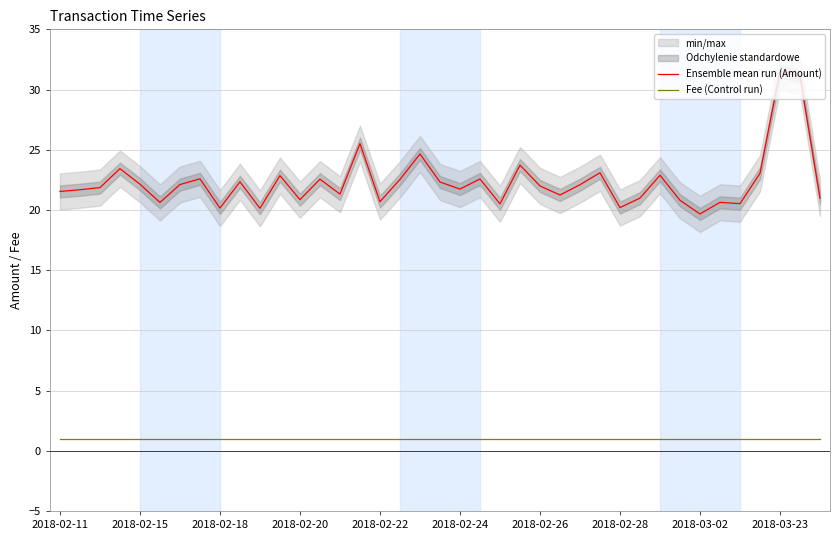

The Ensemble mean run (Amount) series shows 13.6 at 2018-02-24. True or false?

False